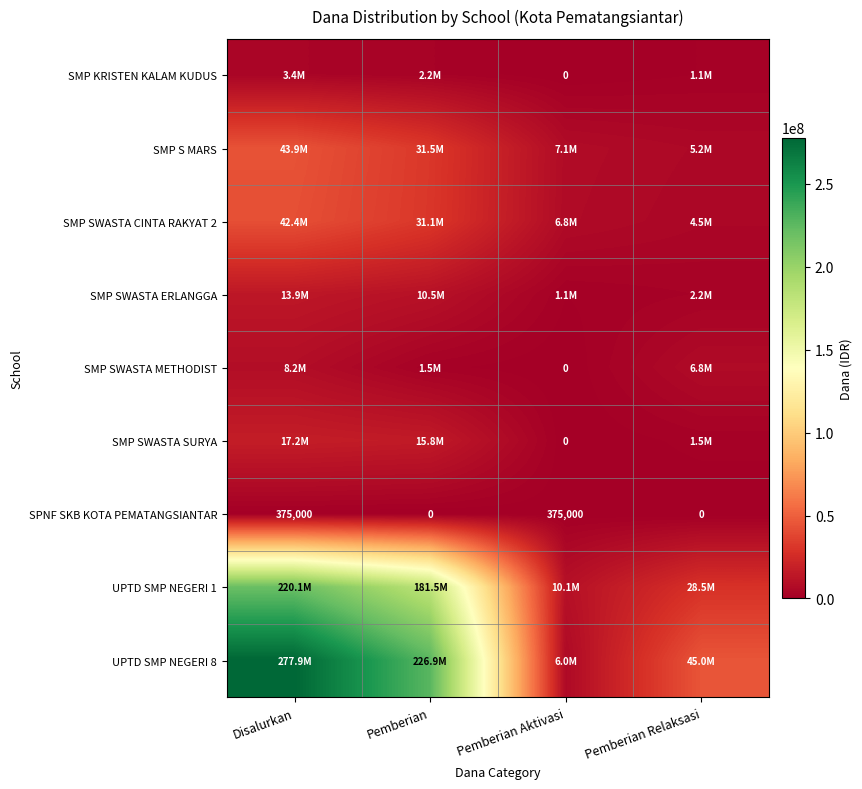

True or false: SPNF SKB KOTA PEMATANGSIANTAR has a value of 0 at Pemberian Relaksasi.

True